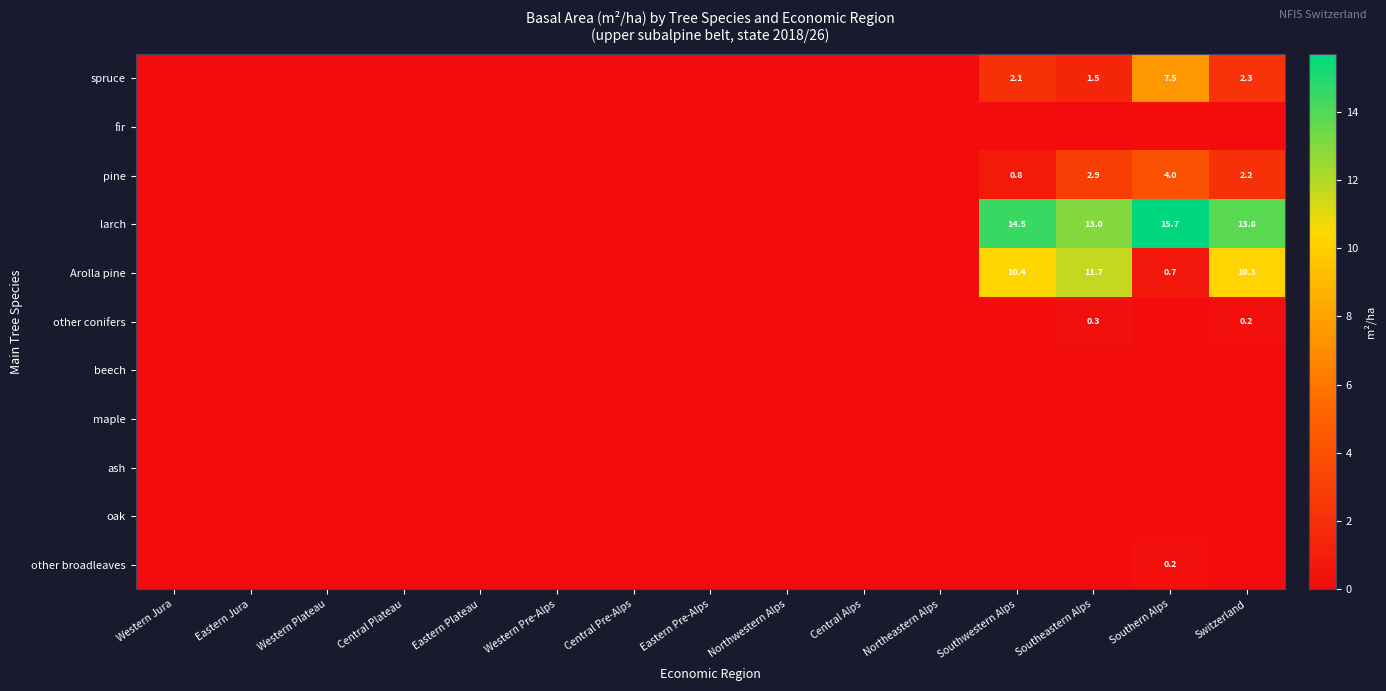

Is the value of oak at Eastern Pre-Alps greater than the value of ash at Central Pre-Alps?

No